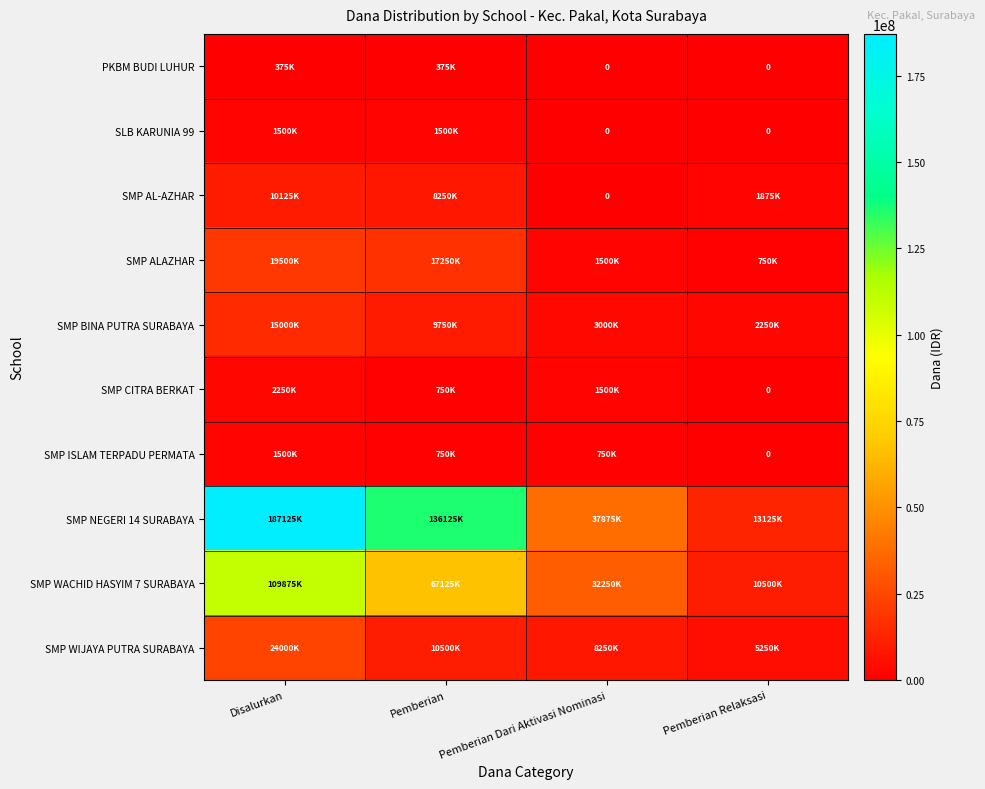

What is the sum of all SMP CITRA BERKAT values?

4500000